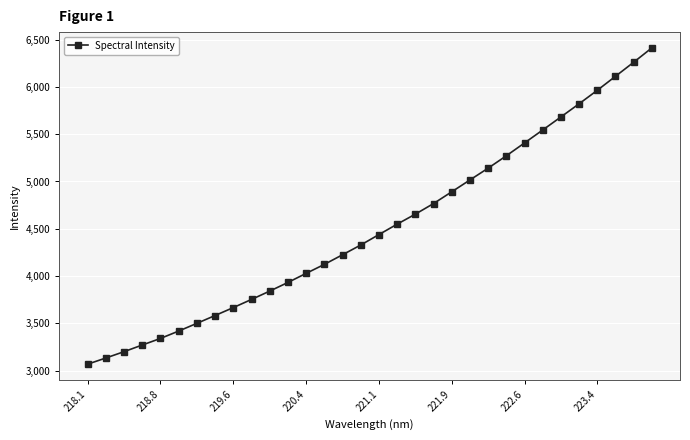

What is the minimum value shown in the chart?

3068.0